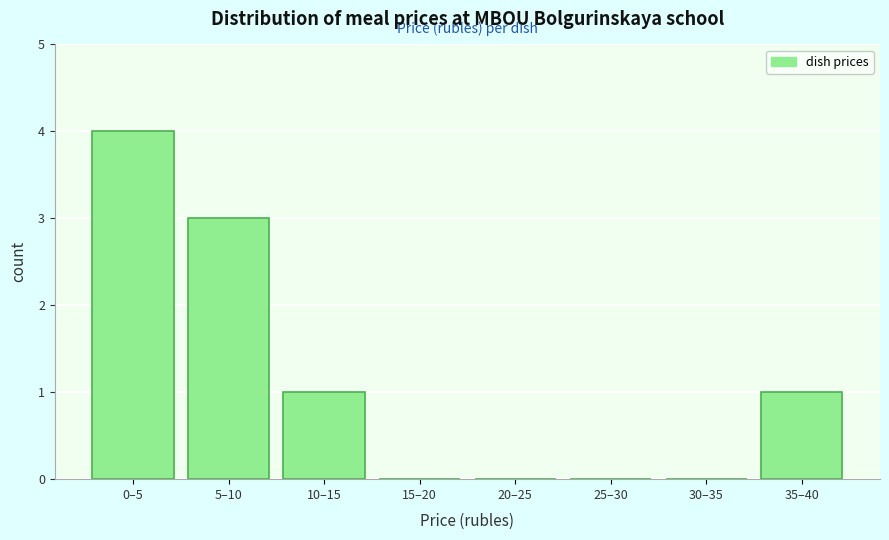

Reading left to right, what are all the values shown in this chart?

0–5=4	5–10=3	10–15=1	15–20=0	20–25=0	25–30=0	30–35=0	35–40=1